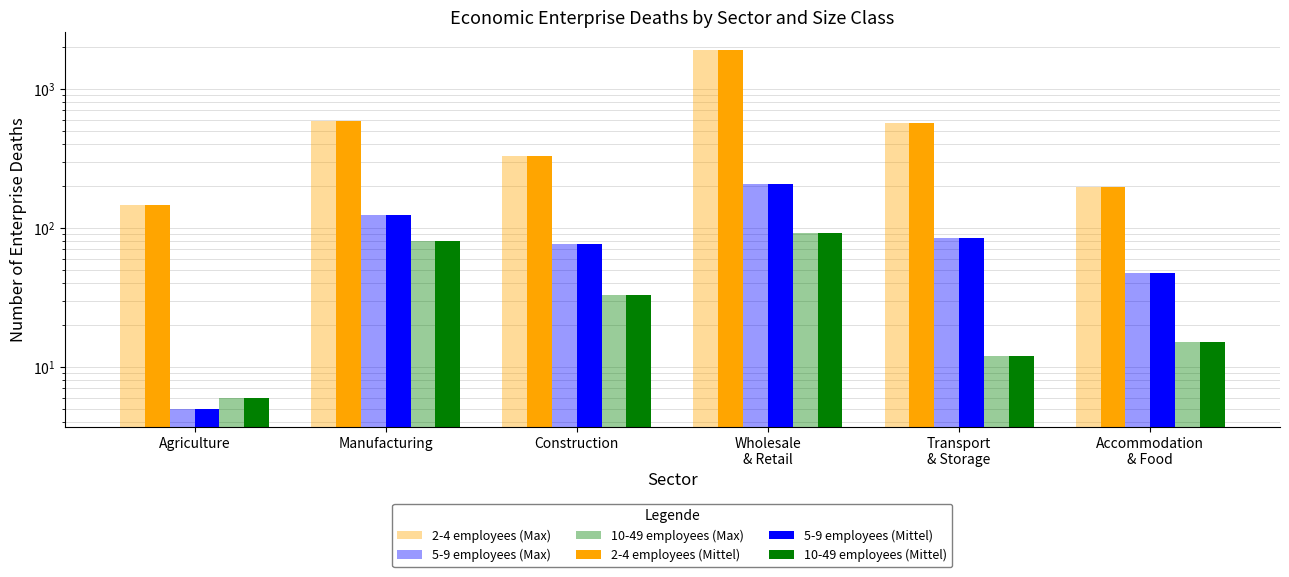

Is the value of 5-9 employees (Max) at Agriculture greater than the value of 10-49 employees (Max) at Construction?

No